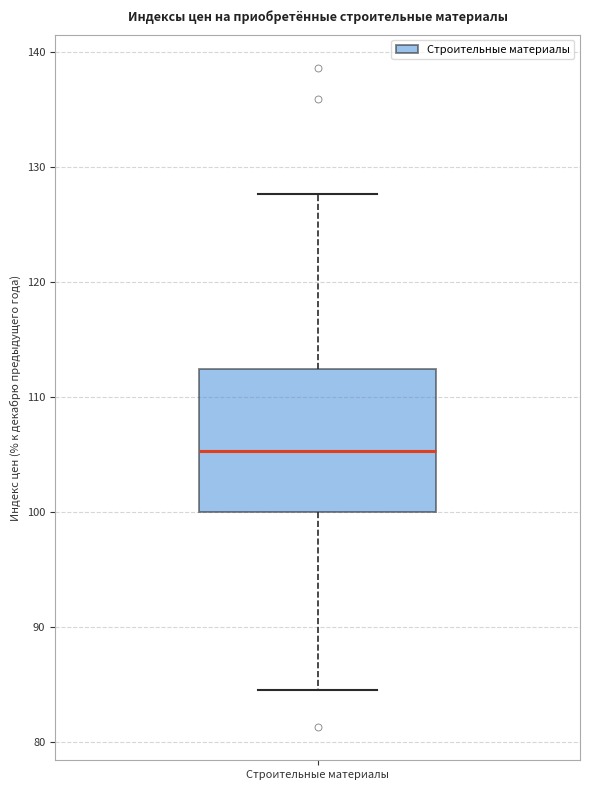

Transcribe this box plot: give where the median line is, the range the box spans, and where the two whiskers end, as read against the y-axis. The values are not printed on the chart, so give them approximately, as read against the axis.

median 105, box 100 to 112, whiskers 85 to 128